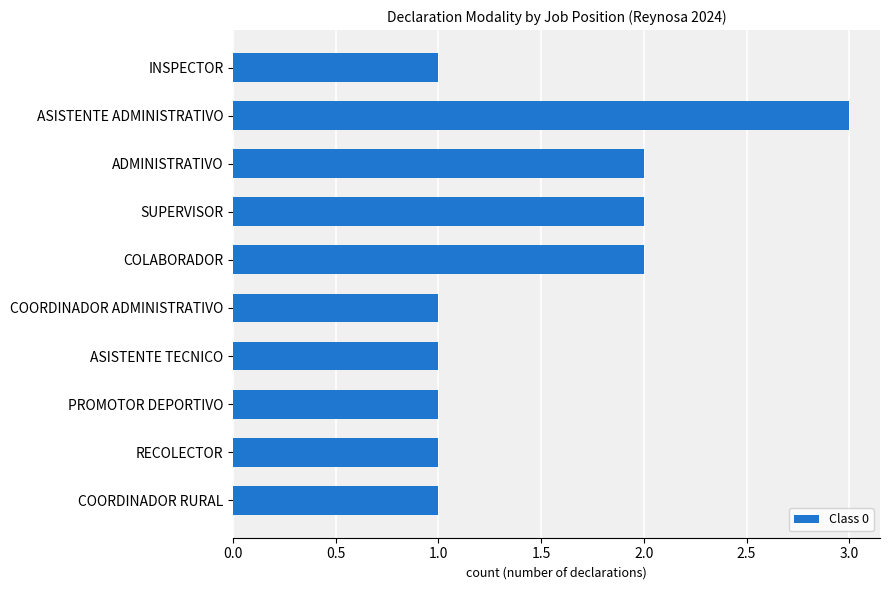

Between COORDINADOR RURAL and ADMINISTRATIVO, which is larger?

ADMINISTRATIVO